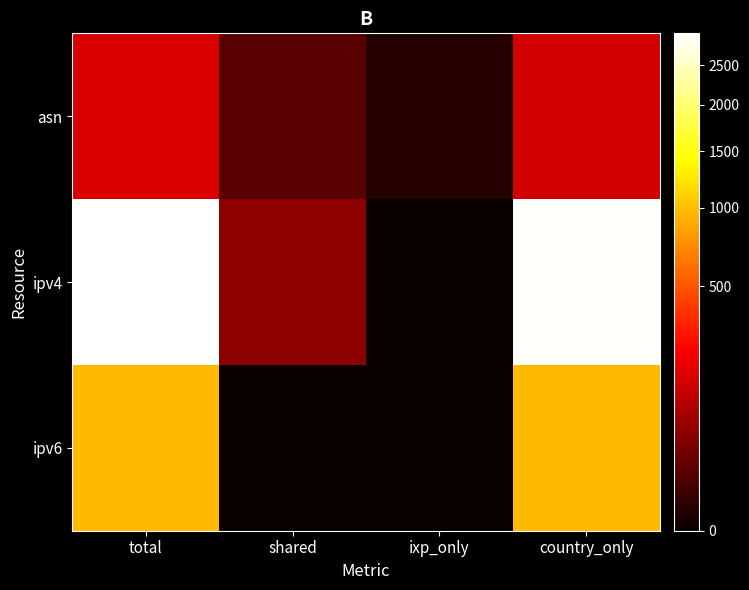

Which series changed the most between total and shared?

ipv4